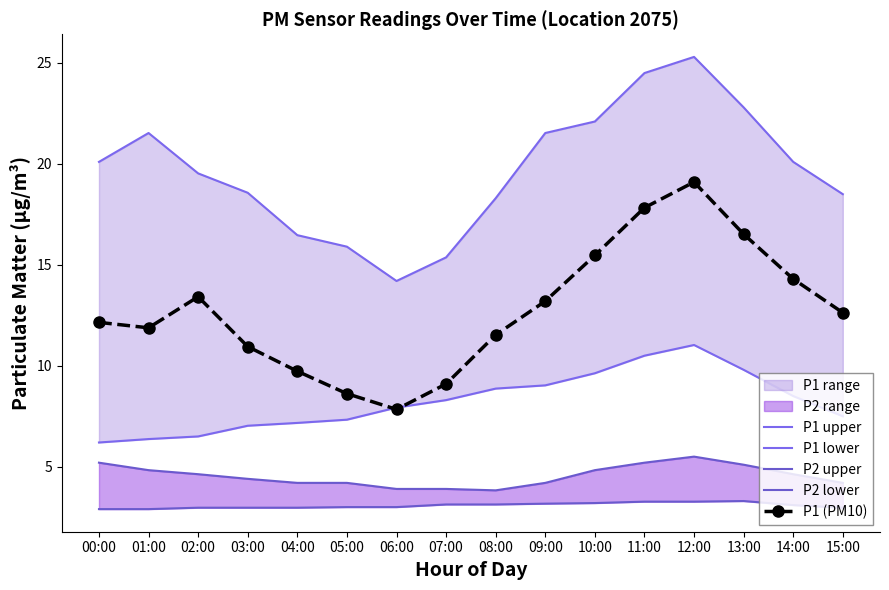

List the labels in order of P1 lower value, smallest first.

00:00, 01:00, 02:00, 03:00, 04:00, 05:00, 15:00, 06:00, 07:00, 14:00, 08:00, 09:00, 10:00, 13:00, 11:00, 12:00